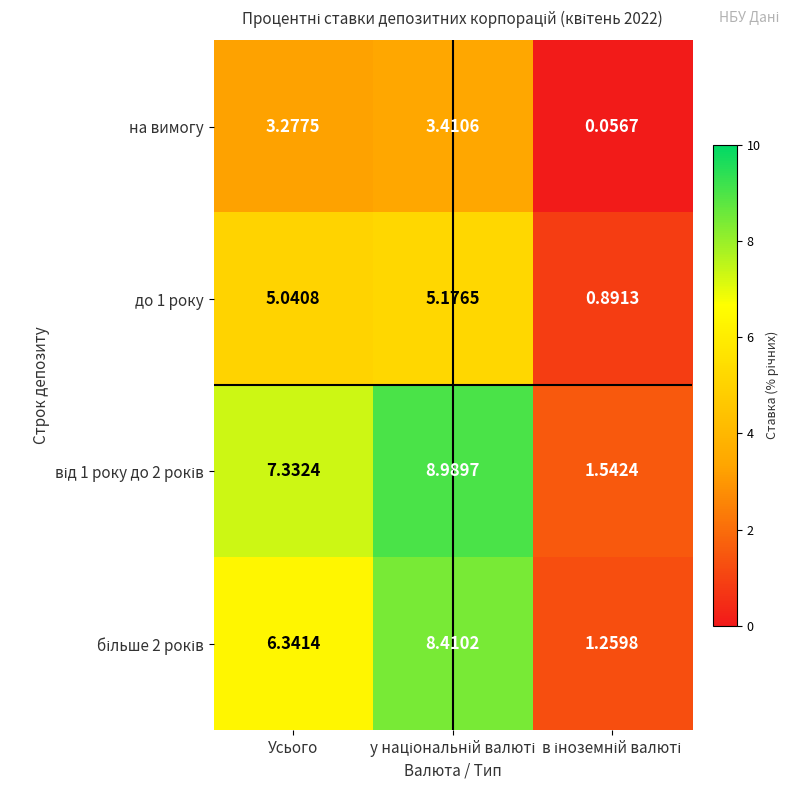

At which label does на вимогу first exceed 3?

Усього